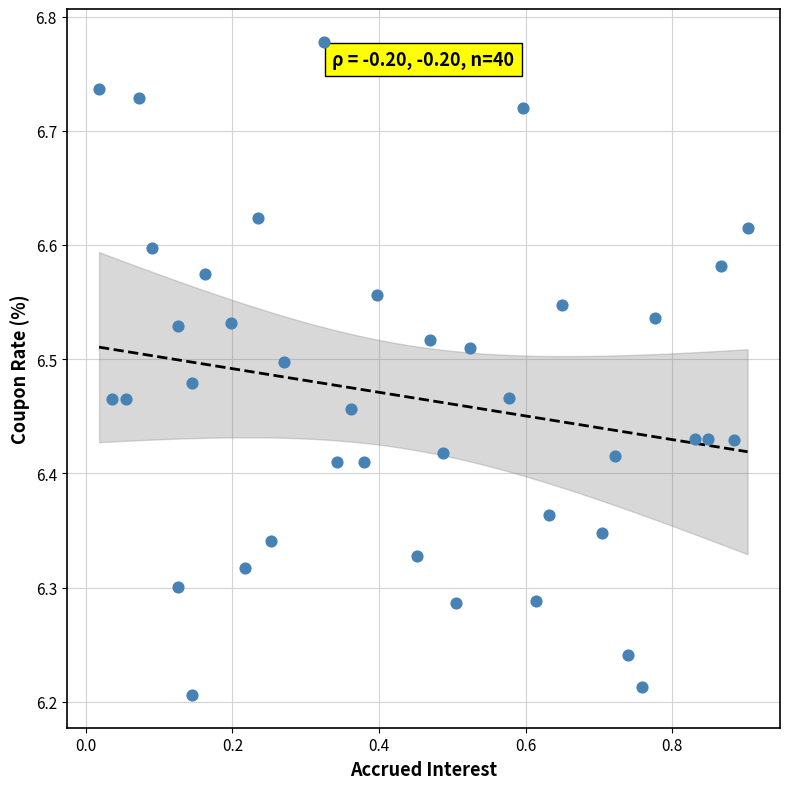

What is the range of X values (max minus min)?

0.9